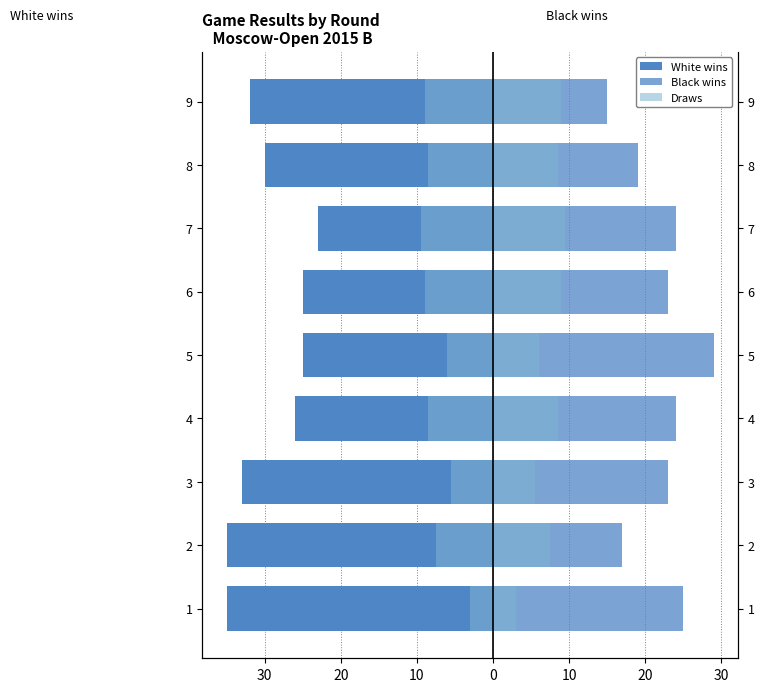

The value of Black wins at 9 is 4. True or false?

False